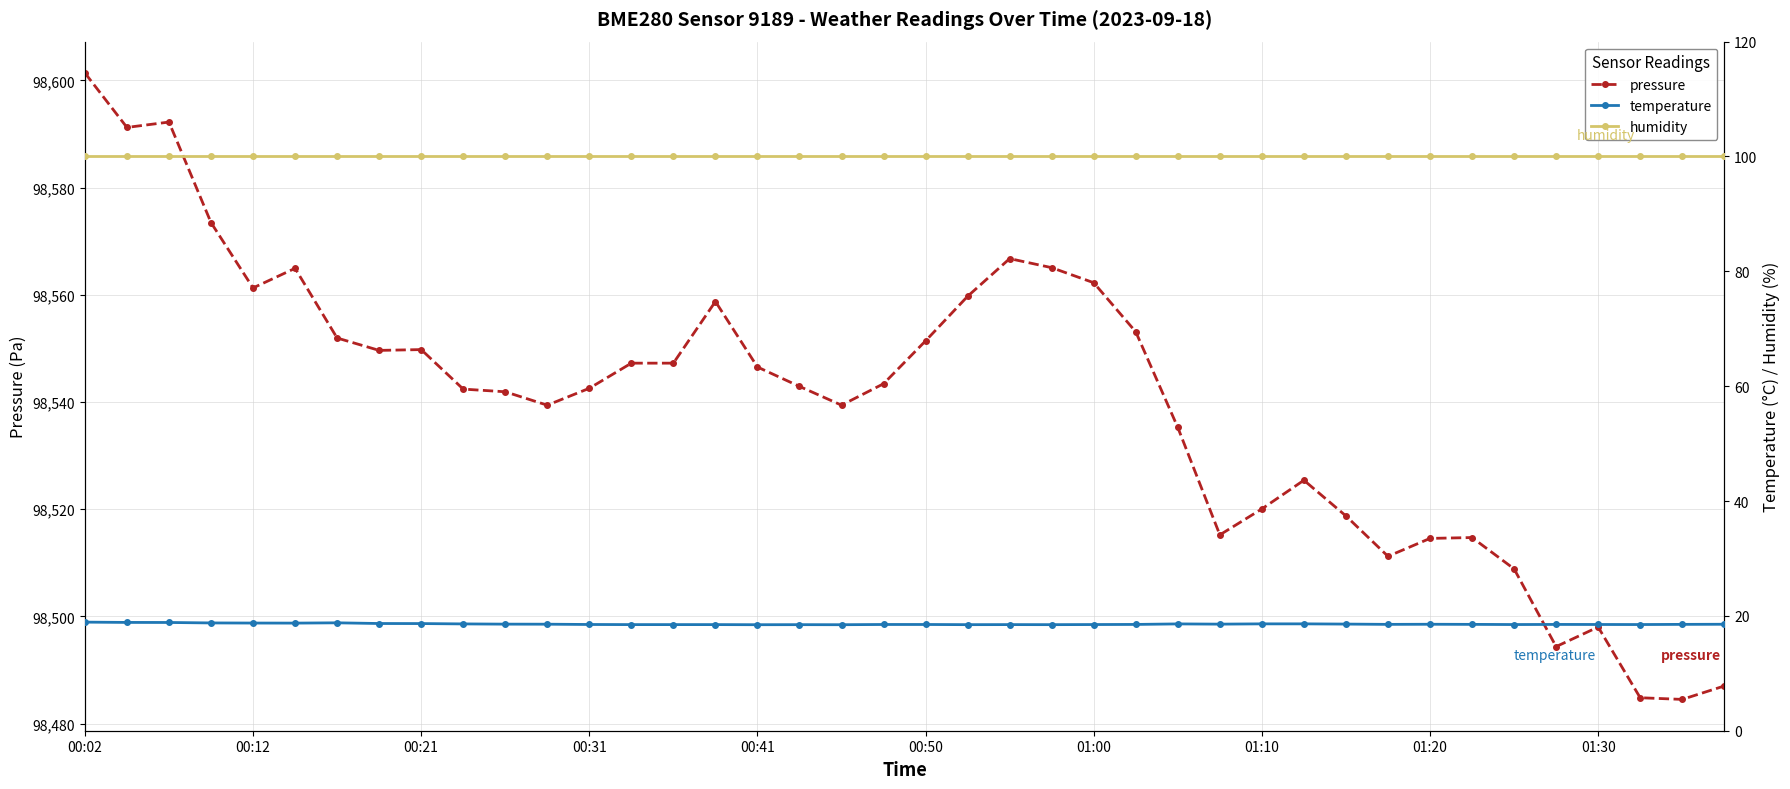

How many distinct data groups are displayed?

3